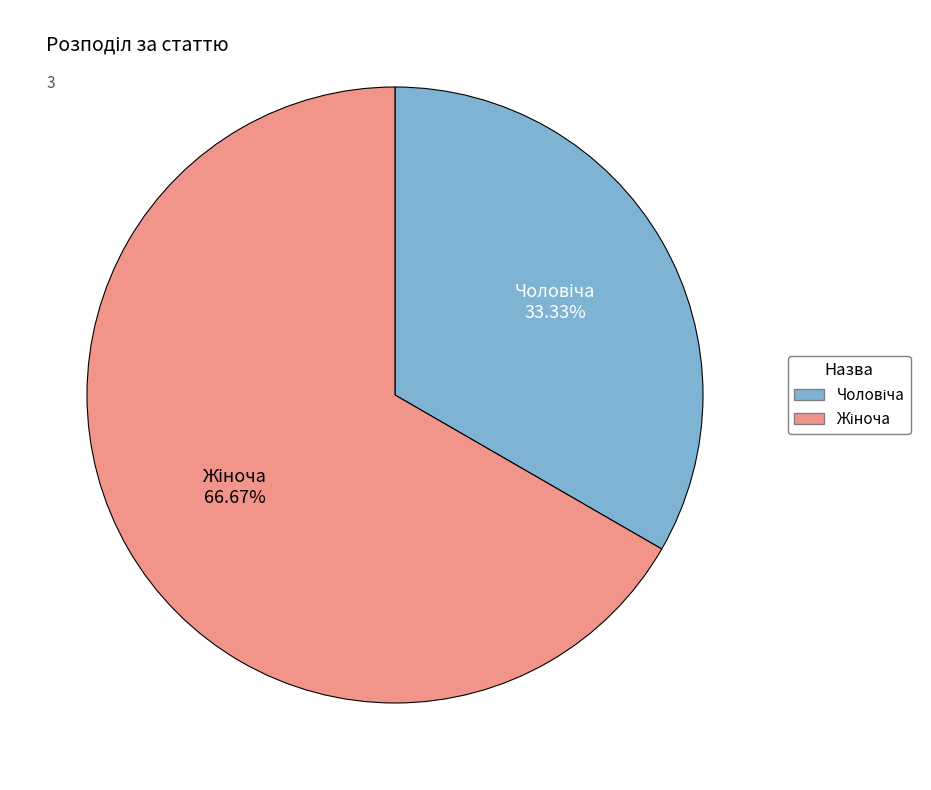

To the nearest percent, what is the difference between the largest and smallest slice percentages?

33%